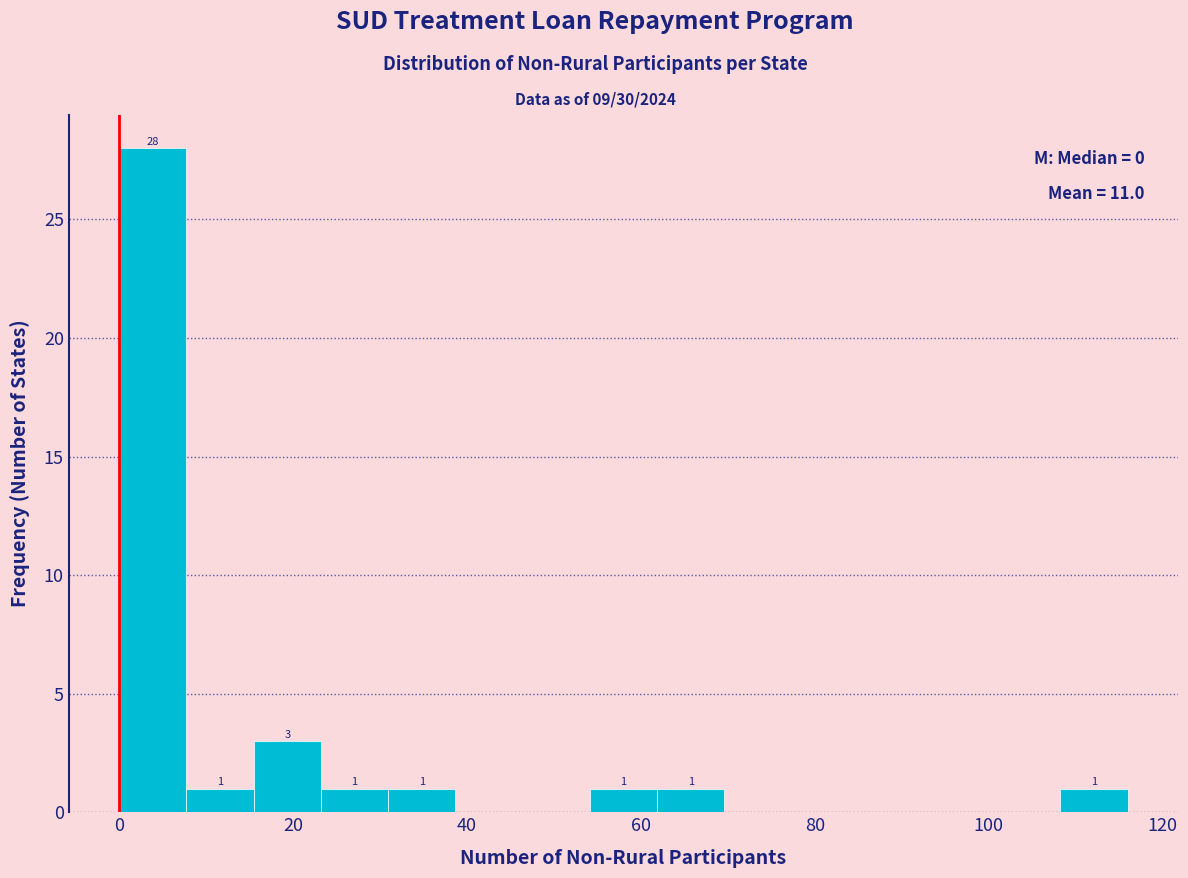

Around what value on the x-axis is the tallest bar? Give the approximate position of its centre, as read against the axis.

4